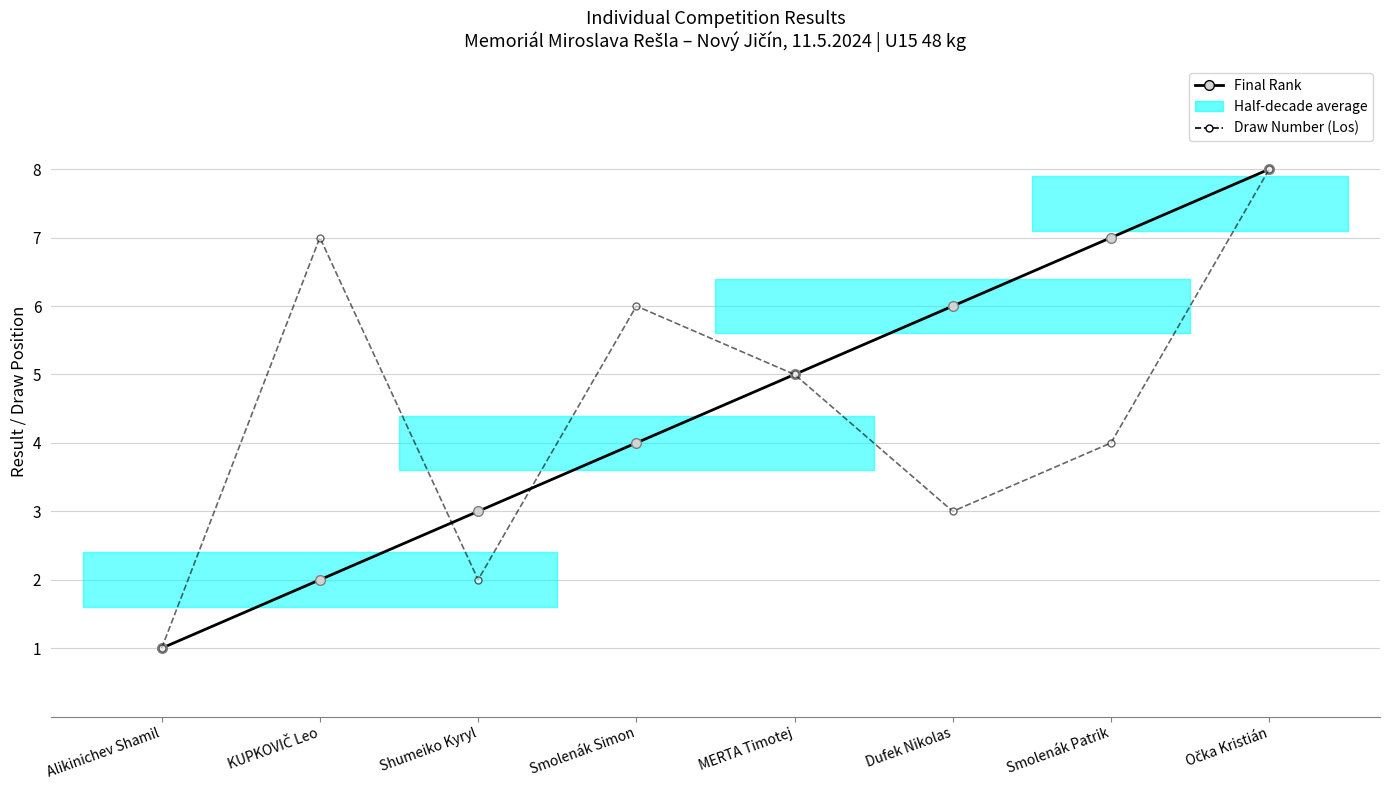

What is the average value of the Final Rank series?

4